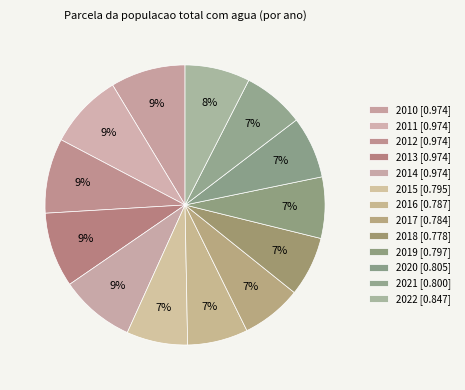

Is it true that 2014 is 9% of the pie?

True